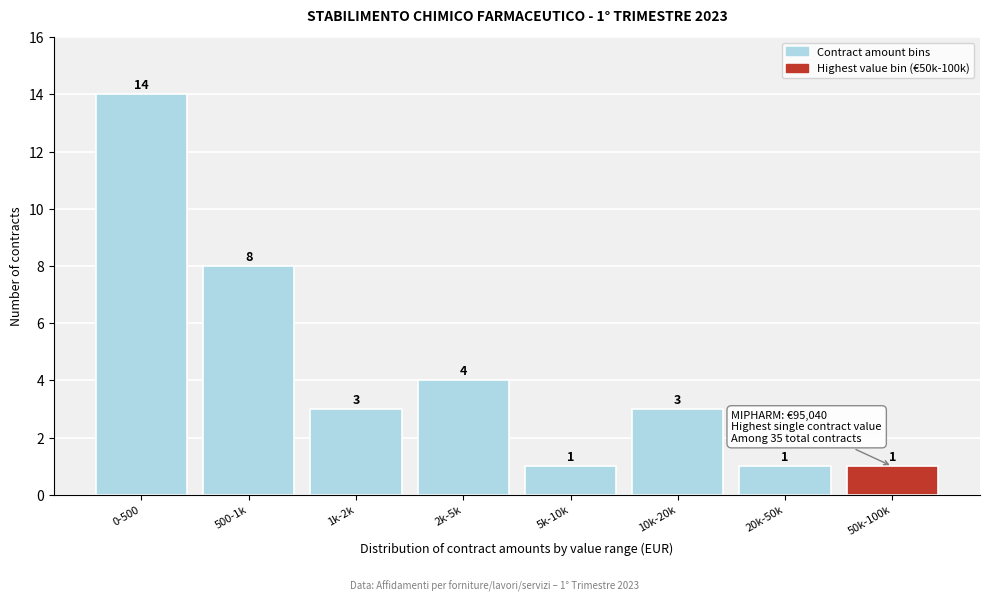

Reading left to right, list all the values displayed in this chart.

14	8	3	4	1	3	1	1